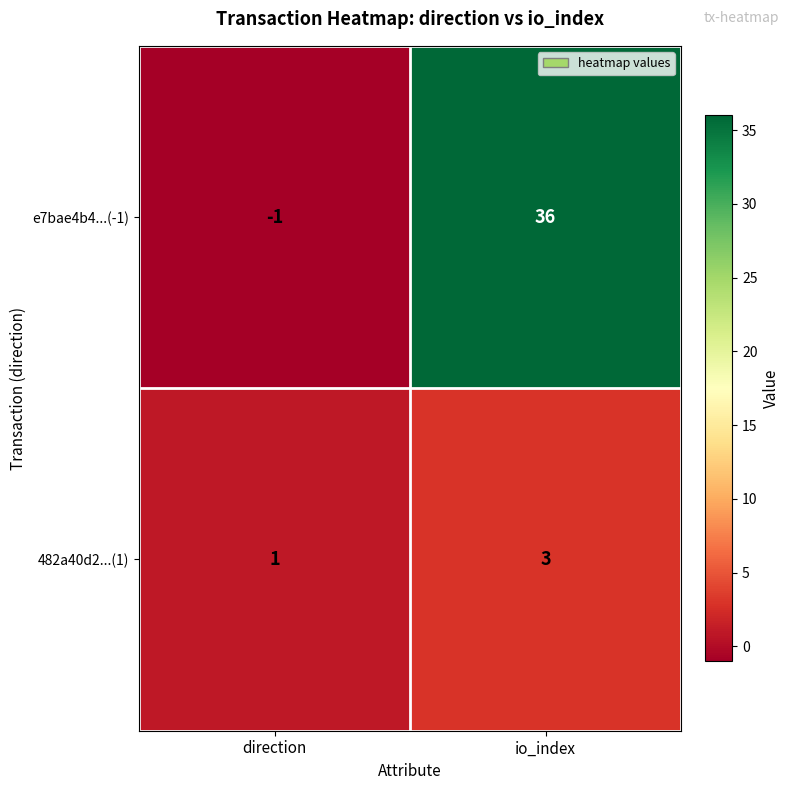

Reading left to right, what are all the values shown in this chart?

e7bae4b4...(-1): -1	36
482a40d2...(1): 1	3